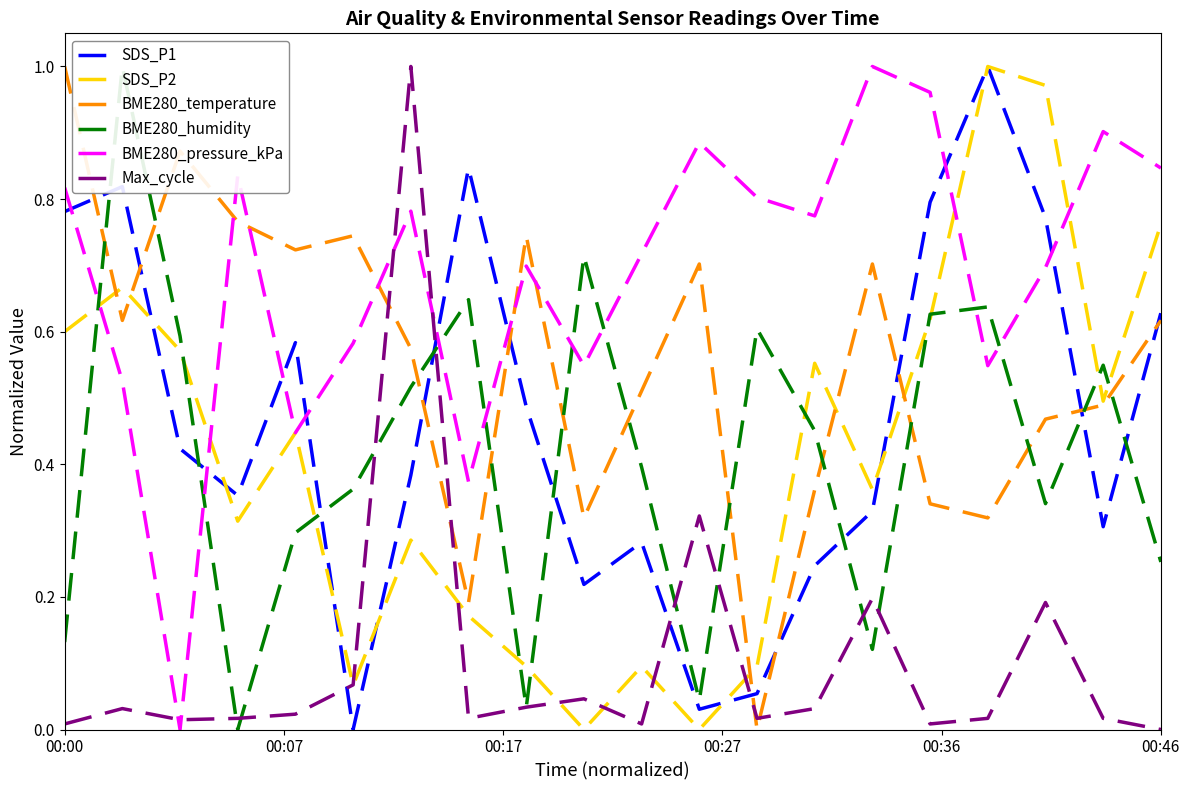

Which series ends up on top after the final intersection of BME280_humidity and Max_cycle?

BME280_humidity